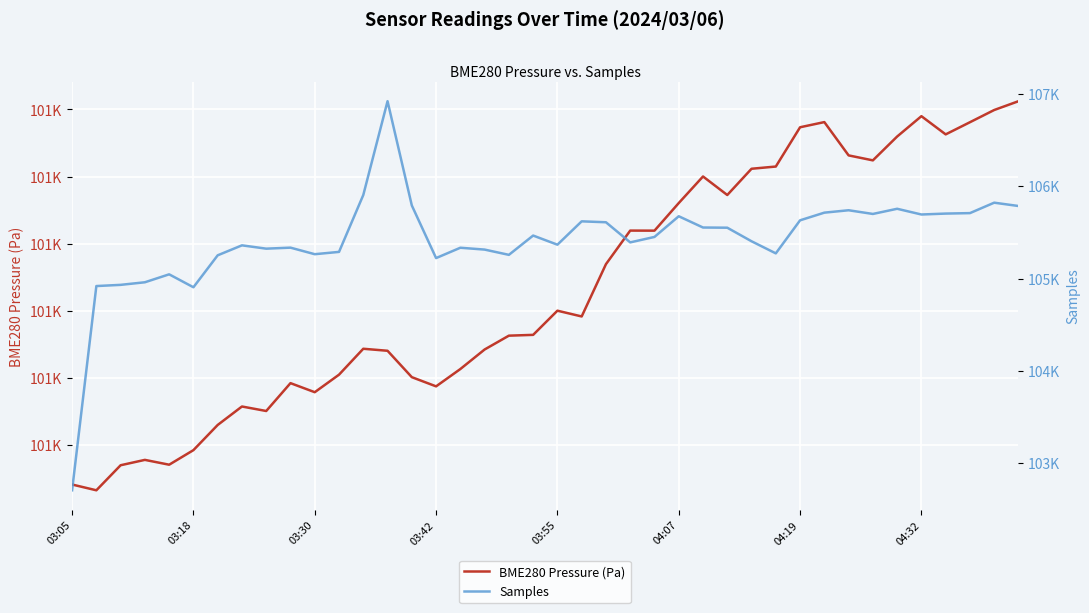

What is the average value of the BME280 Pressure (Pa) series?

100983.1